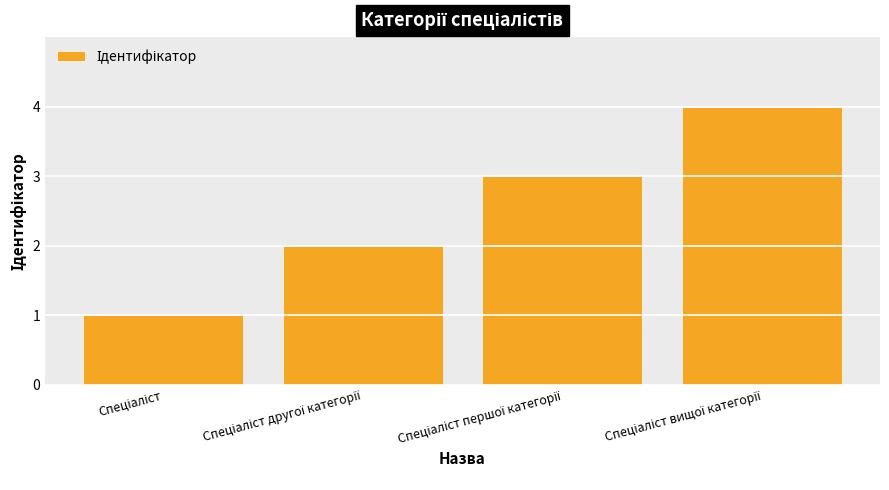

What is the maximum value shown in the chart?

4